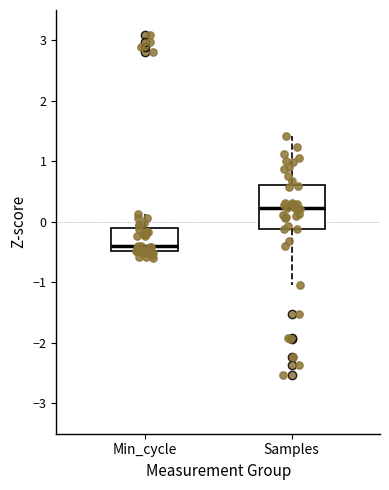

Where is the lower edge of the box for Samples on the y-axis? The values are not printed on the chart, so give them approximately, as read against the axis.

-0.1